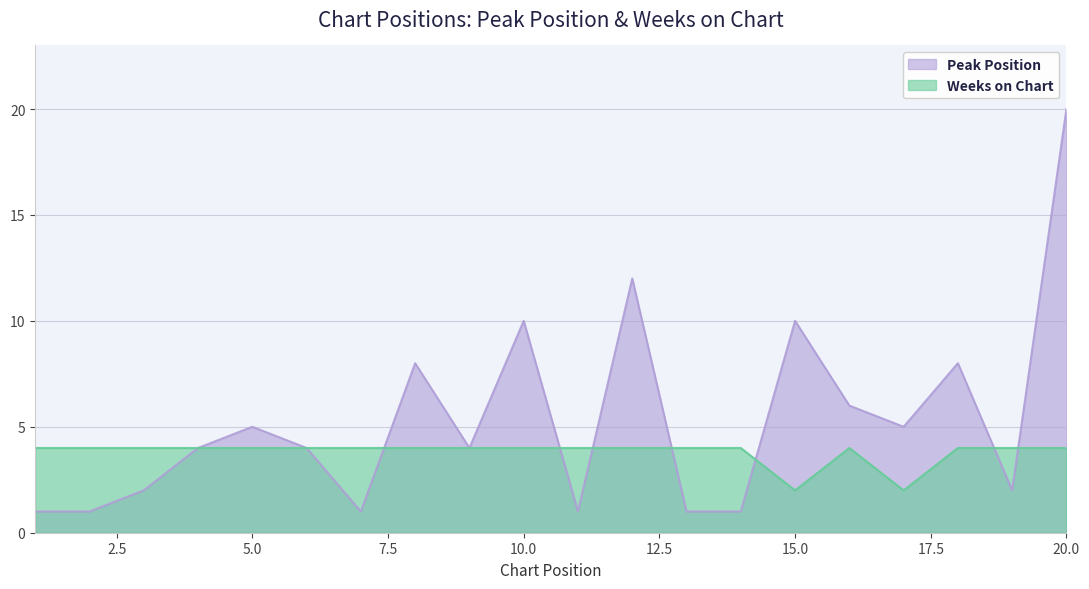

How many interior local valleys does the Peak Position series have?

5